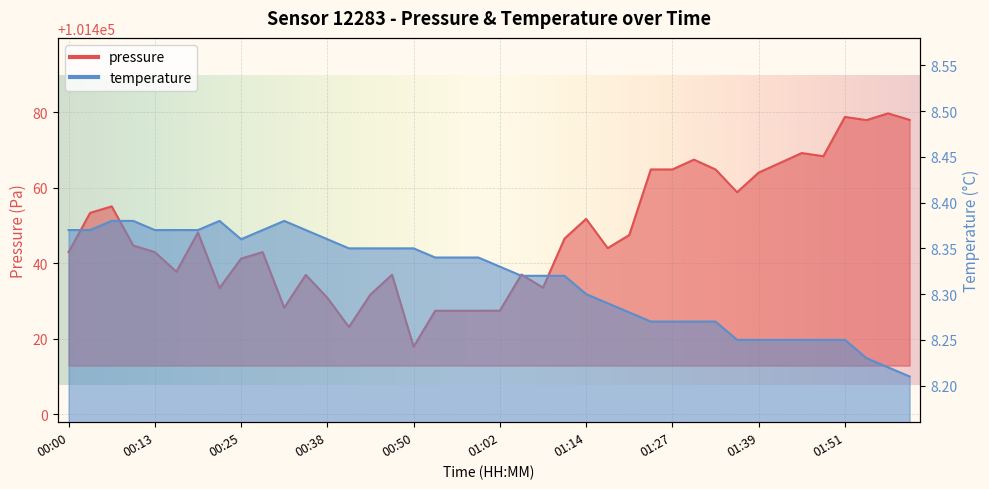

True or false: pressure and temperature intersect in this chart.

False